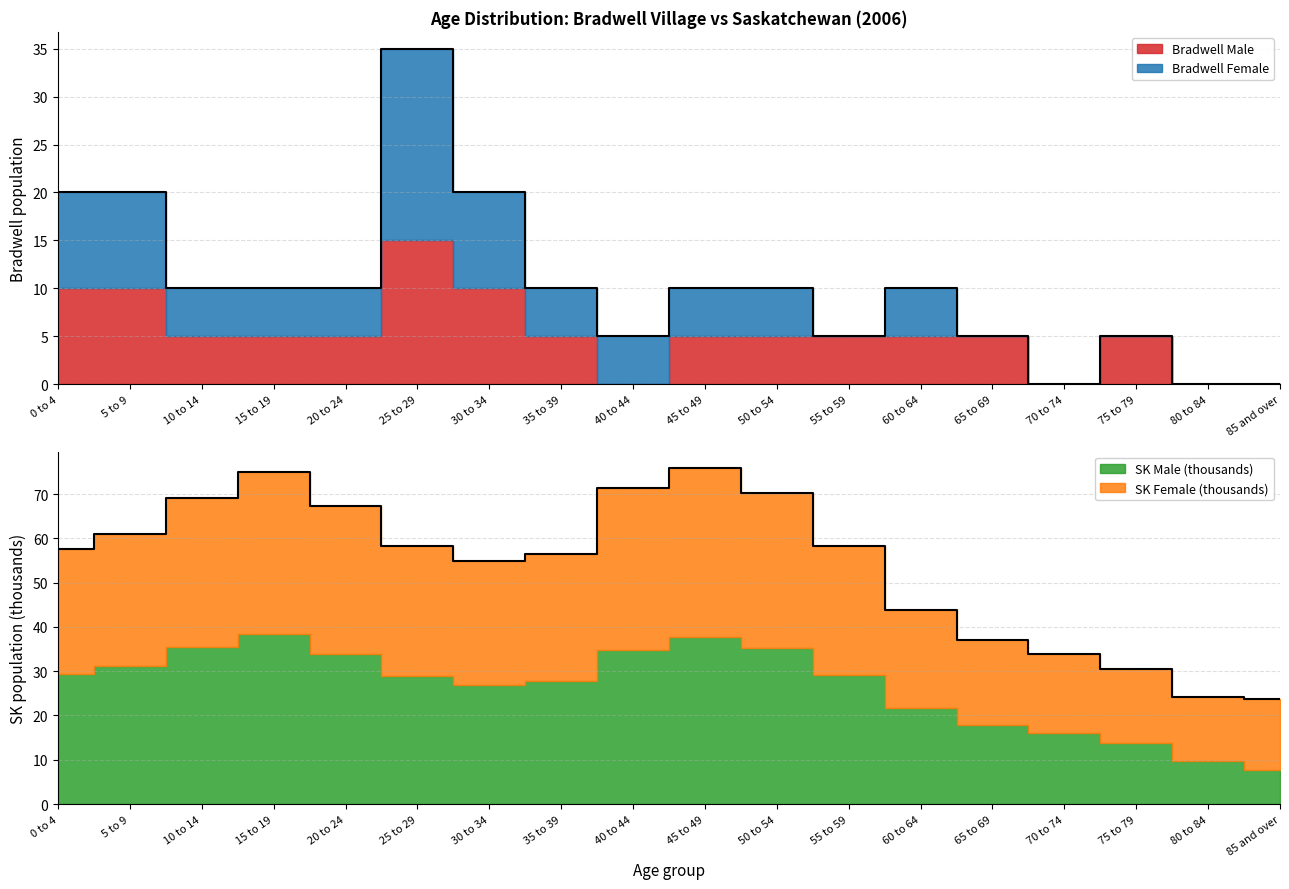

What is the value of the SK Male (thousands) point at the 4th from the left?

38.5